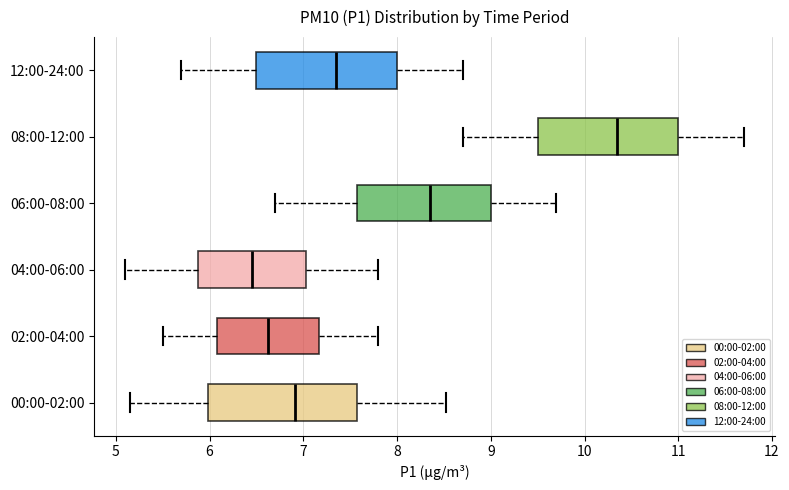

Where is the right edge of the box for 08:00-12:00 on the x-axis? The values are not printed on the chart, so give them approximately, as read against the axis.

11.0